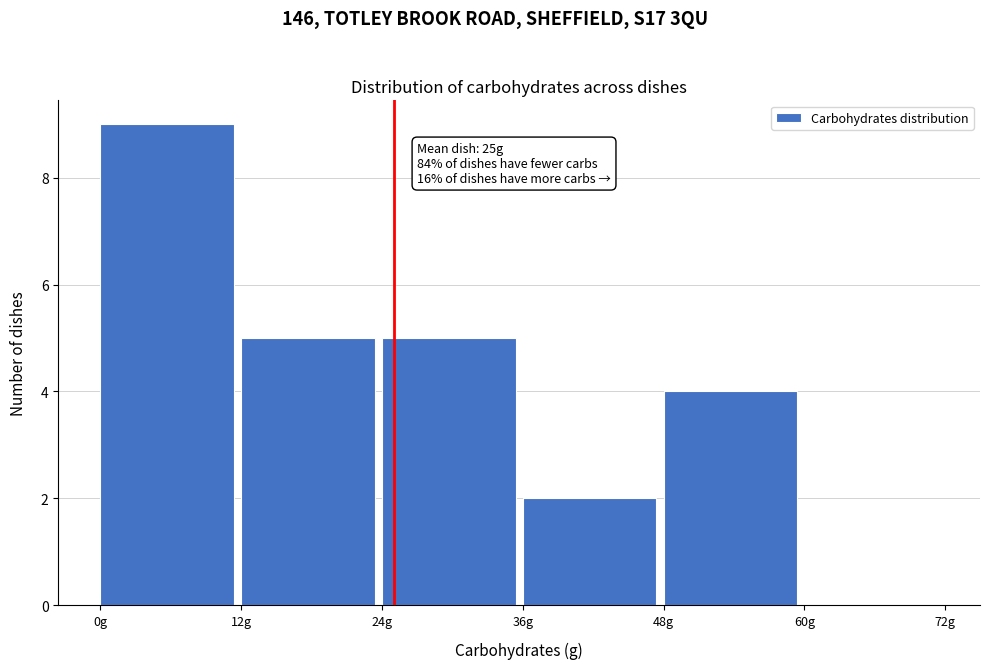

Over which range of the x-axis is the bar tallest?

0 to 12